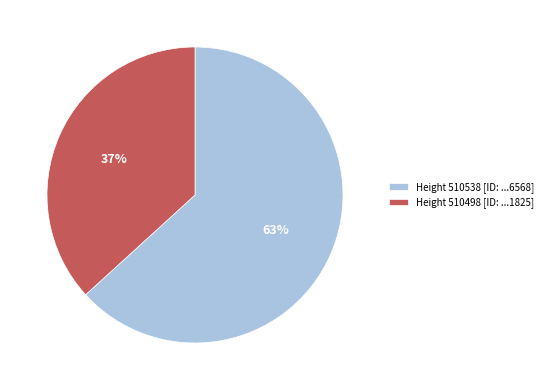

Do Height 510538 [ID: ...6568] and Height 510498 [ID: ...1825] together represent more than half of the pie?

Yes